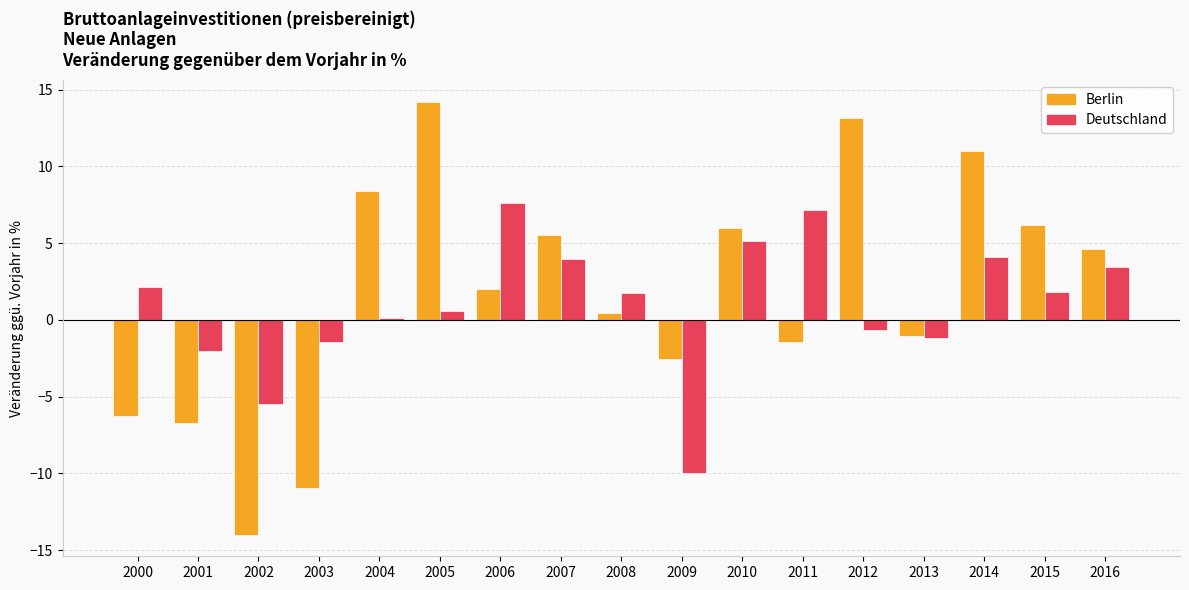

Is the value of Deutschland at 2001 greater than the value of Berlin at 2007?

No